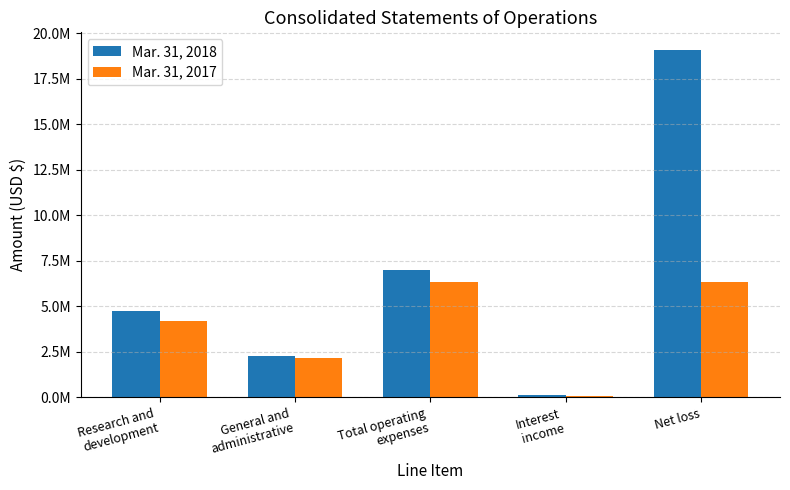

Are the bars horizontal?

No